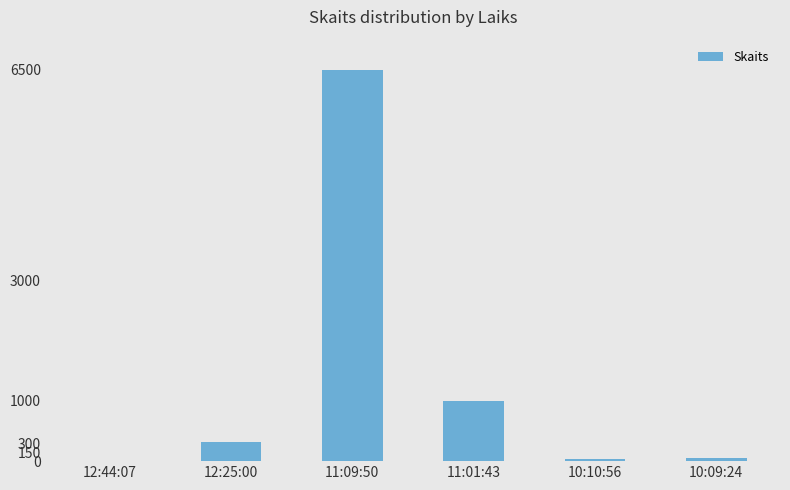

What is the sum of all values?

7915